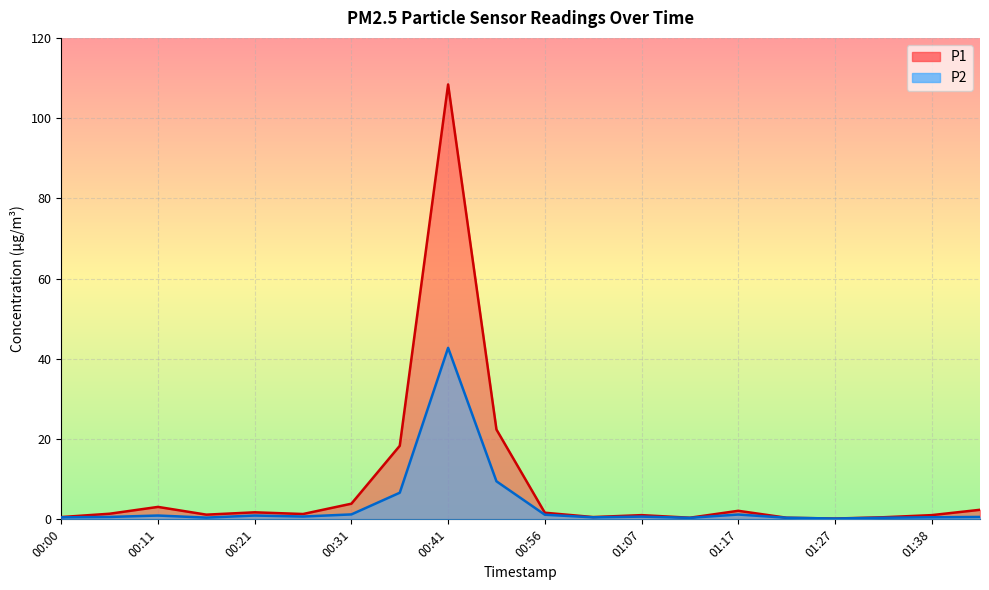

Does the chart display data point markers on the line(s)?

No